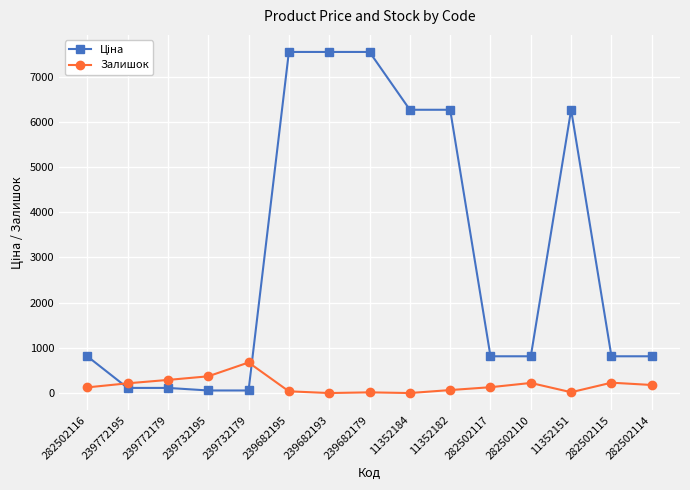

What is the difference between the maximum and minimum values in the Залишок series?

676.0